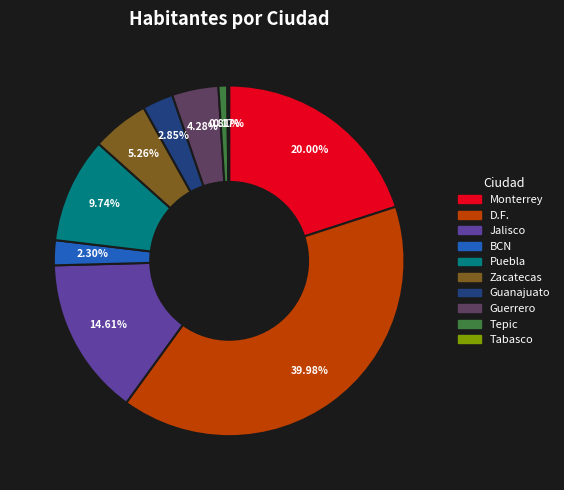

What percentage is the BCN slice, to the nearest percent?

2%